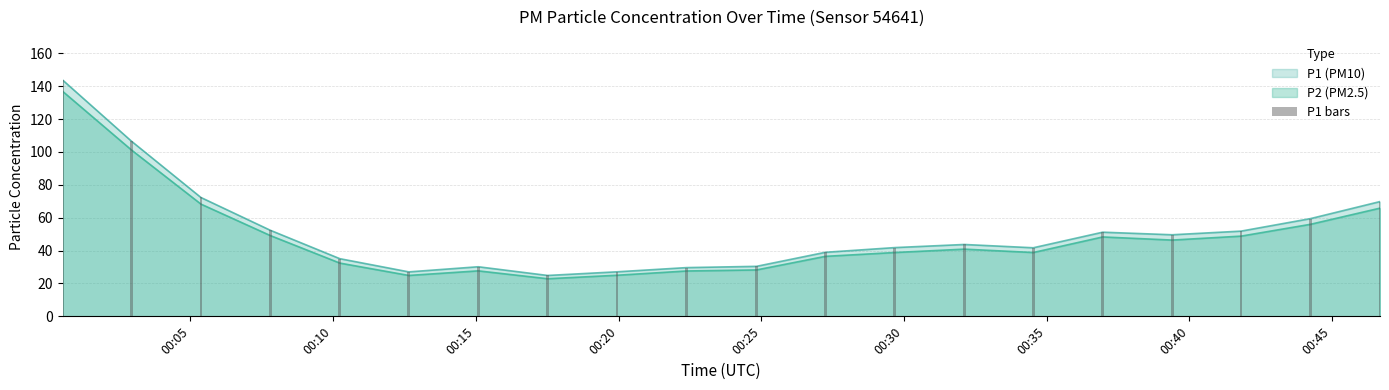

How many data points are above 43?

10